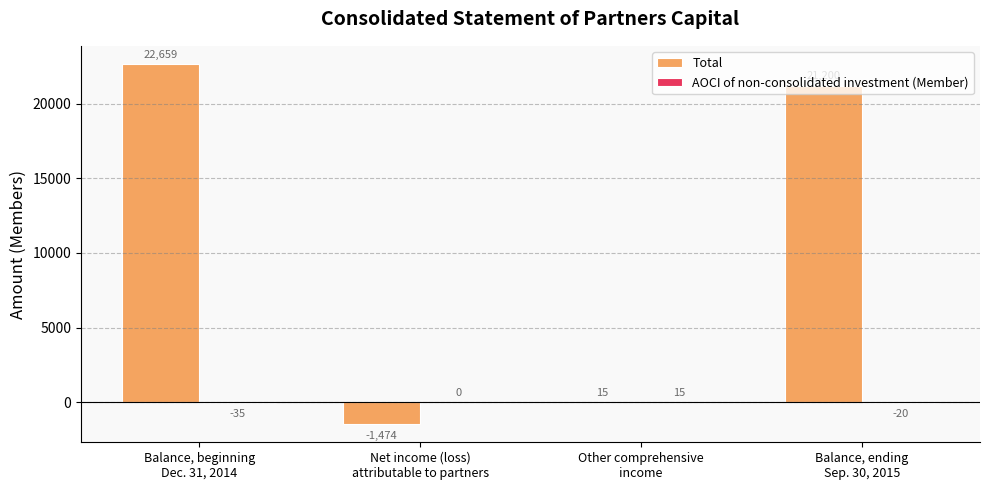

What is the greatest value displayed?

22659